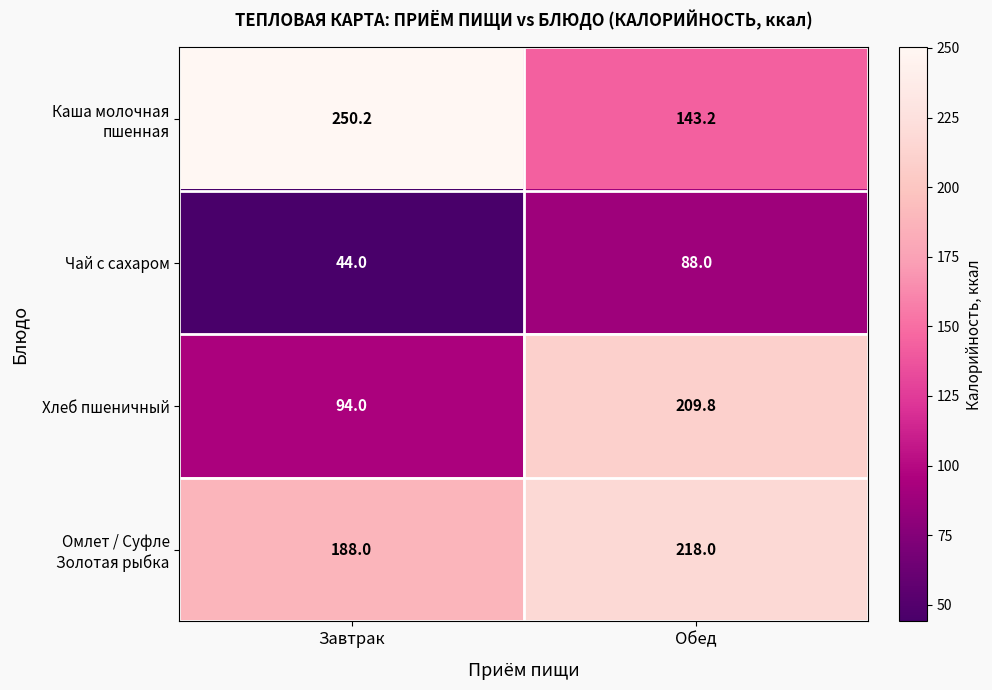

Read the Хлеб пшеничный value at Обед.

209.8